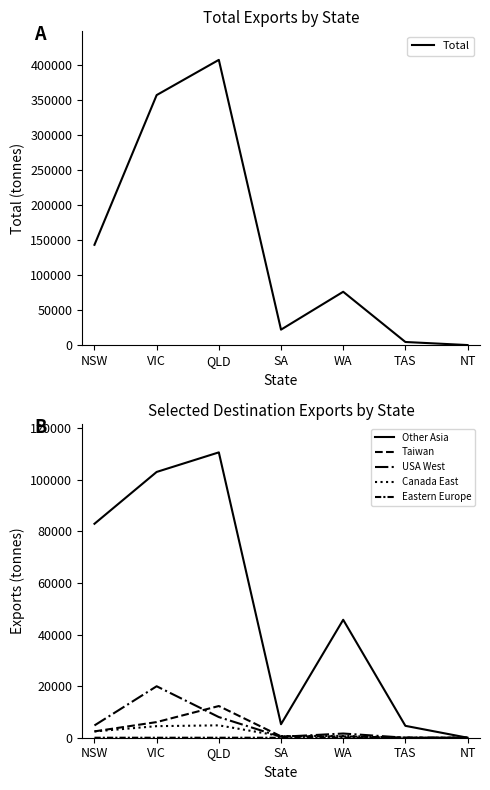

How many values in Canada East are above zero?

5